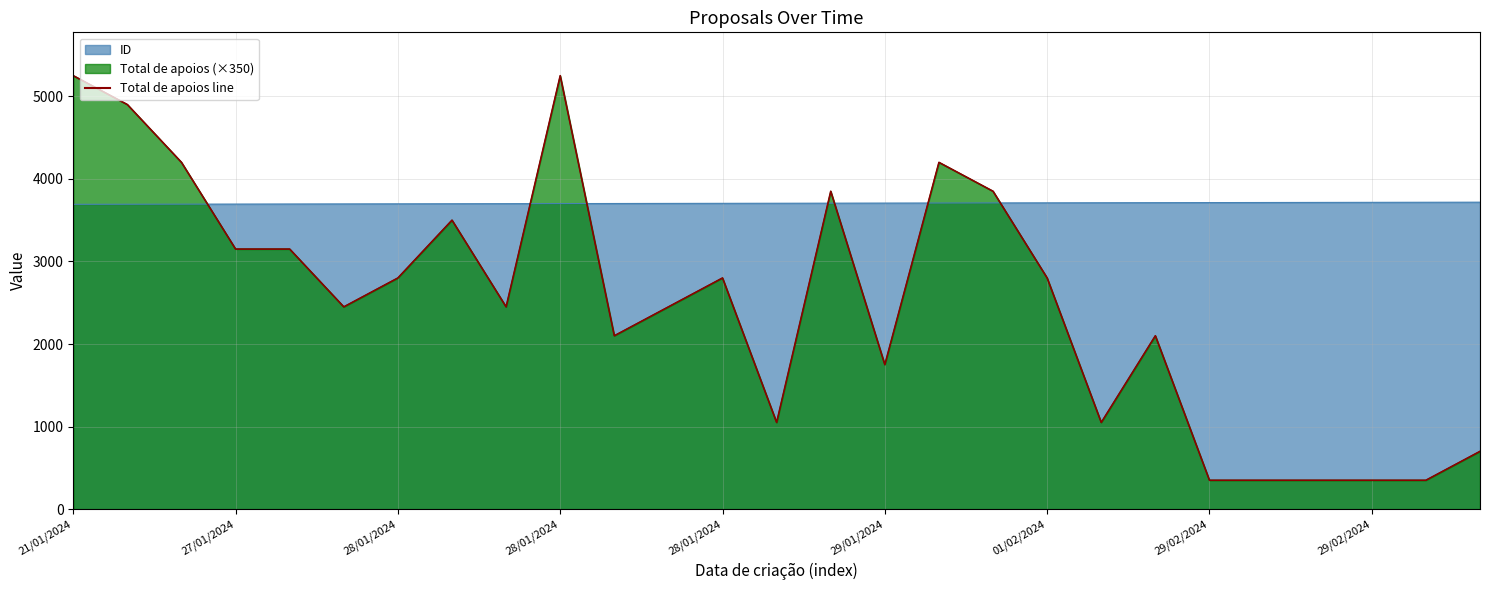

True or false: the data has more than 0 interior local peaks.

True